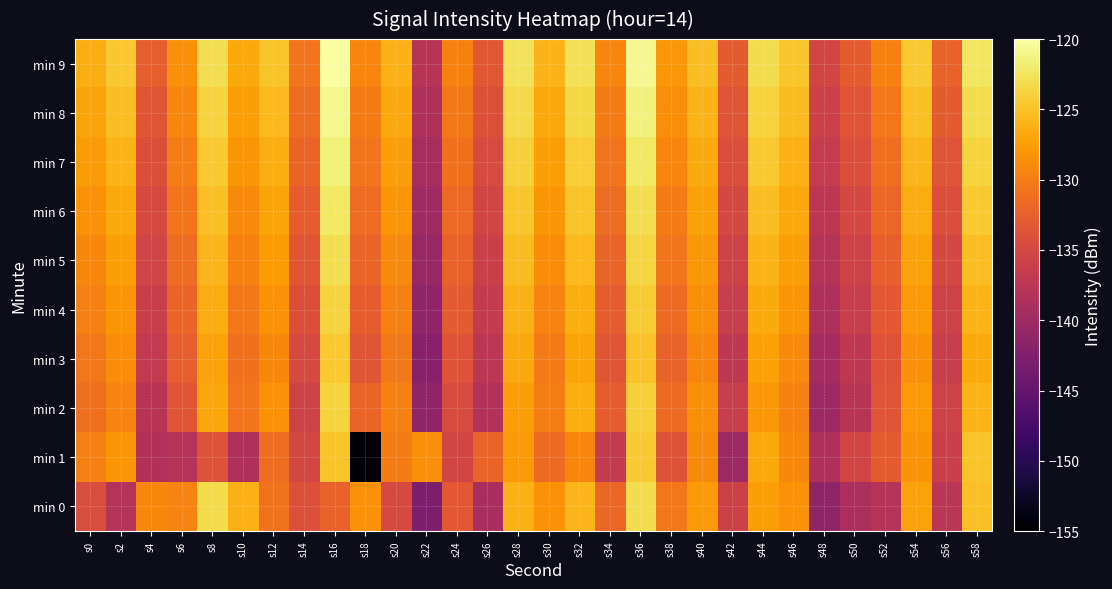

Reading left to right, list all the values displayed in this chart.

min 0: s0=-134.4	s2=-138.1	s4=-129.1	s6=-129.5	s8=-123.3	s10=-126.1	s12=-130.8	s14=-134.0	s16=-132.4	s18=-128.4	s20=-134.9	s22=-142.8	s24=-133.2	s26=-139.0	s28=-126.3	s30=-128.4	s32=-125.8	s34=-131.9	s36=-123.0	s38=-130.4	s40=-127.8	s42=-135.8	s44=-127.4	s46=-128.4	s48=-141.3	s50=-138.9	s52=-138.0	s54=-127.2	s56=-137.5	s58=-125.1
min 1: s0=-129.8	s2=-128.2	s4=-138.4	s6=-138.0	s8=-133.9	s10=-138.5	s12=-131.3	s14=-135.1	s16=-124.9	s18=-154.6	s20=-130.0	s22=-128.5	s24=-135.2	s26=-132.1	s28=-127.8	s30=-131.5	s32=-129.3	s34=-136.7	s36=-124.5	s38=-133.8	s40=-128.9	s42=-140.2	s44=-126.7	s46=-129.1	s48=-138.6	s50=-135.4	s52=-132.9	s54=-128.3	s56=-136.1	s58=-124.8
min 2: s0=-131.2	s2=-129.5	s4=-137.8	s6=-133.4	s8=-126.9	s10=-130.7	s12=-128.4	s14=-135.6	s16=-123.8	s18=-132.1	s20=-129.7	s22=-141.3	s24=-134.5	s26=-138.2	s28=-127.6	s30=-129.9	s32=-126.3	s34=-132.8	s36=-124.1	s38=-131.5	s40=-128.7	s42=-136.4	s44=-128.0	s46=-129.6	s48=-140.1	s50=-137.8	s52=-133.6	s54=-127.9	s56=-135.7	s58=-125.9
min 3: s0=-130.5	s2=-128.8	s4=-136.9	s6=-132.7	s8=-127.2	s10=-131.0	s12=-129.1	s14=-134.9	s16=-124.4	s18=-133.5	s20=-130.3	s22=-142.0	s24=-133.8	s26=-137.5	s28=-126.8	s30=-130.2	s32=-127.0	s34=-133.5	s36=-125.0	s38=-132.2	s40=-129.4	s42=-137.1	s44=-127.3	s46=-128.9	s48=-139.4	s50=-137.1	s52=-133.9	s54=-128.6	s56=-136.4	s58=-126.6
min 4: s0=-129.8	s2=-128.1	s4=-136.2	s6=-132.0	s8=-126.5	s10=-130.3	s12=-128.4	s14=-134.2	s16=-123.7	s18=-132.8	s20=-129.6	s22=-141.3	s24=-133.1	s26=-136.8	s28=-126.1	s30=-129.5	s32=-126.3	s34=-132.8	s36=-124.3	s38=-131.5	s40=-128.7	s42=-136.4	s44=-126.6	s46=-128.2	s48=-138.7	s50=-136.4	s52=-133.2	s54=-127.9	s56=-135.7	s58=-125.9
min 5: s0=-129.1	s2=-127.4	s4=-135.5	s6=-131.3	s8=-125.8	s10=-129.6	s12=-127.7	s14=-133.5	s16=-123.0	s18=-132.1	s20=-128.9	s22=-140.6	s24=-132.4	s26=-136.1	s28=-125.4	s30=-128.8	s32=-125.6	s34=-132.1	s36=-123.6	s38=-130.8	s40=-128.0	s42=-135.7	s44=-125.9	s46=-127.5	s48=-138.0	s50=-135.7	s52=-132.5	s54=-127.2	s56=-135.0	s58=-125.2
min 6: s0=-128.4	s2=-126.7	s4=-134.8	s6=-130.6	s8=-125.1	s10=-128.9	s12=-127.0	s14=-132.8	s16=-122.3	s18=-131.4	s20=-128.2	s22=-139.9	s24=-131.7	s26=-135.4	s28=-124.7	s30=-128.1	s32=-124.9	s34=-131.4	s36=-122.9	s38=-130.1	s40=-127.3	s42=-135.0	s44=-125.2	s46=-126.8	s48=-137.3	s50=-135.0	s52=-131.8	s54=-126.5	s56=-134.3	s58=-124.5
min 7: s0=-127.7	s2=-126.0	s4=-134.1	s6=-129.9	s8=-124.4	s10=-128.2	s12=-126.3	s14=-132.1	s16=-121.6	s18=-130.7	s20=-127.5	s22=-139.2	s24=-131.0	s26=-134.7	s28=-124.0	s30=-127.4	s32=-124.2	s34=-130.7	s36=-122.2	s38=-129.4	s40=-126.6	s42=-134.3	s44=-124.5	s46=-126.1	s48=-136.6	s50=-134.3	s52=-131.1	s54=-125.8	s56=-133.6	s58=-123.8
min 8: s0=-127.0	s2=-125.3	s4=-133.4	s6=-129.2	s8=-123.7	s10=-127.5	s12=-125.6	s14=-131.4	s16=-120.9	s18=-130.0	s20=-126.8	s22=-138.5	s24=-130.3	s26=-134.0	s28=-123.3	s30=-126.7	s32=-123.5	s34=-130.0	s36=-121.5	s38=-128.7	s40=-125.9	s42=-133.6	s44=-123.8	s46=-125.4	s48=-135.9	s50=-133.6	s52=-130.4	s54=-125.1	s56=-132.9	s58=-123.1
min 9: s0=-126.3	s2=-124.6	s4=-132.7	s6=-128.5	s8=-123.0	s10=-126.8	s12=-124.9	s14=-130.7	s16=-120.2	s18=-129.3	s20=-126.1	s22=-137.8	s24=-129.6	s26=-133.3	s28=-122.6	s30=-126.0	s32=-122.8	s34=-129.3	s36=-120.8	s38=-128.0	s40=-125.2	s42=-132.9	s44=-123.1	s46=-124.7	s48=-135.2	s50=-132.9	s52=-129.7	s54=-124.4	s56=-132.2	s58=-122.4